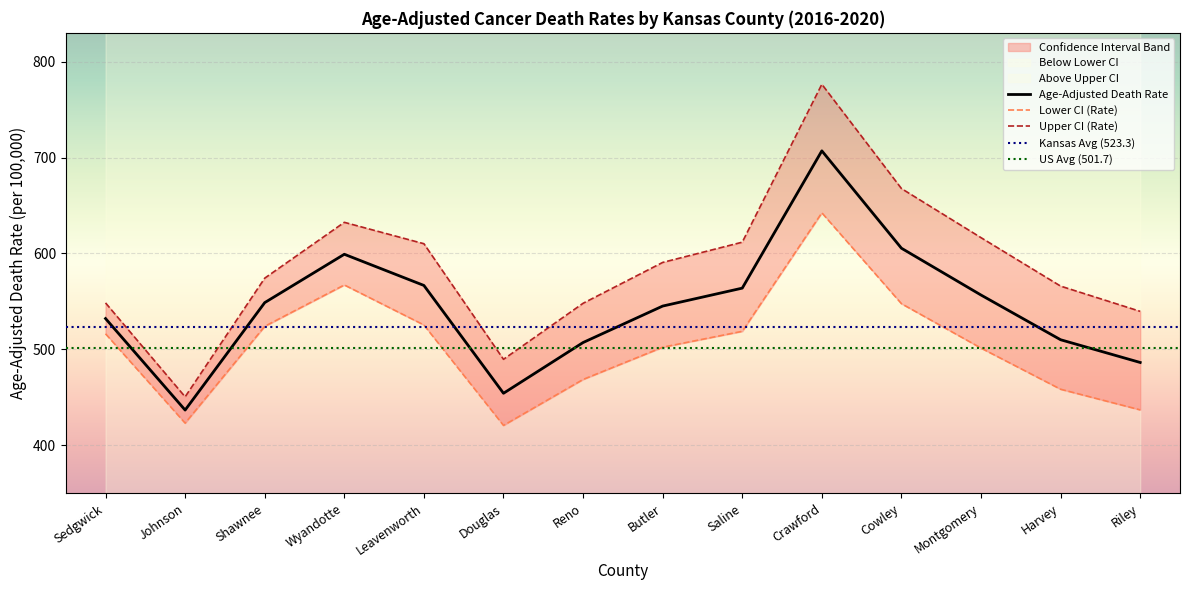

The Upper CI (Rate) series shows 667.7 at Cowley. True or false?

True